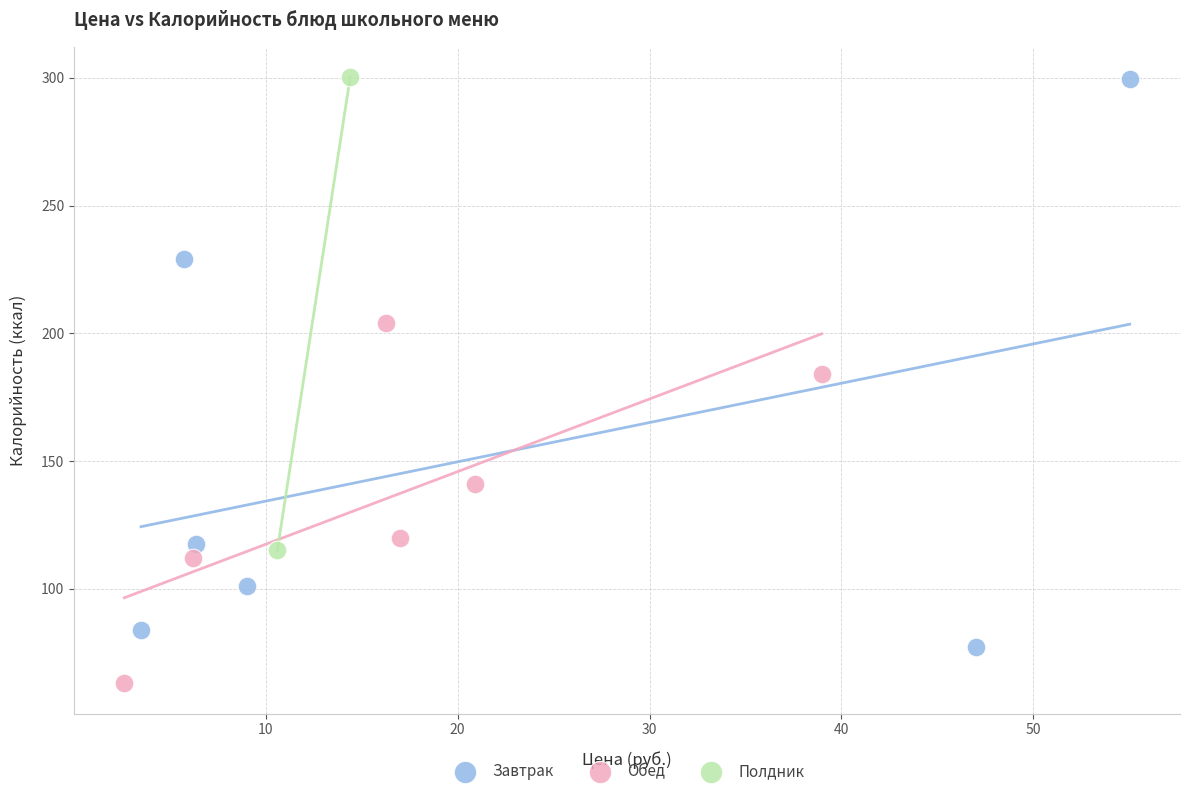

Which series has the largest Y range (max minus min)?

Завтрак